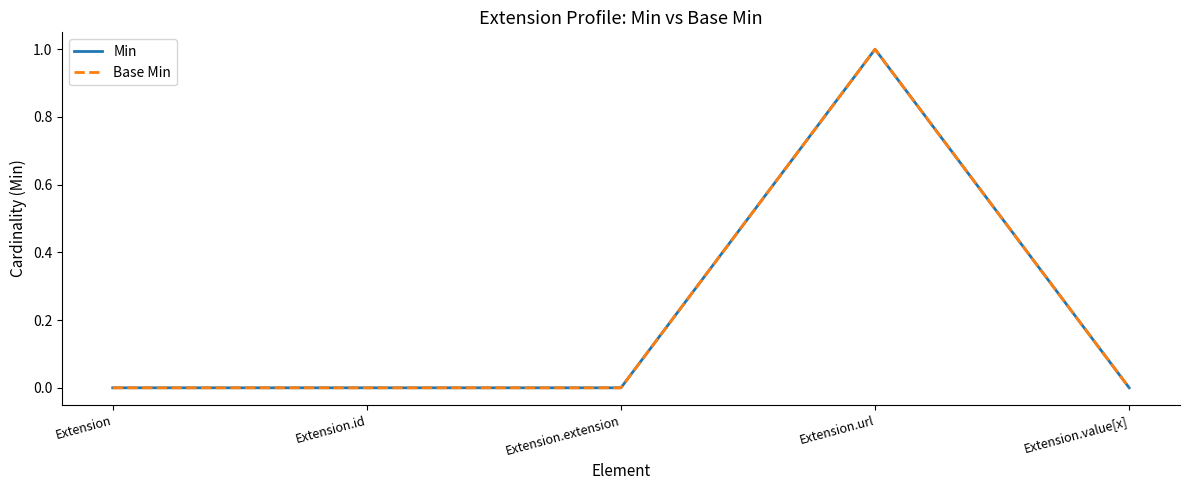

The Base Min series shows 1 at Extension.extension. True or false?

False